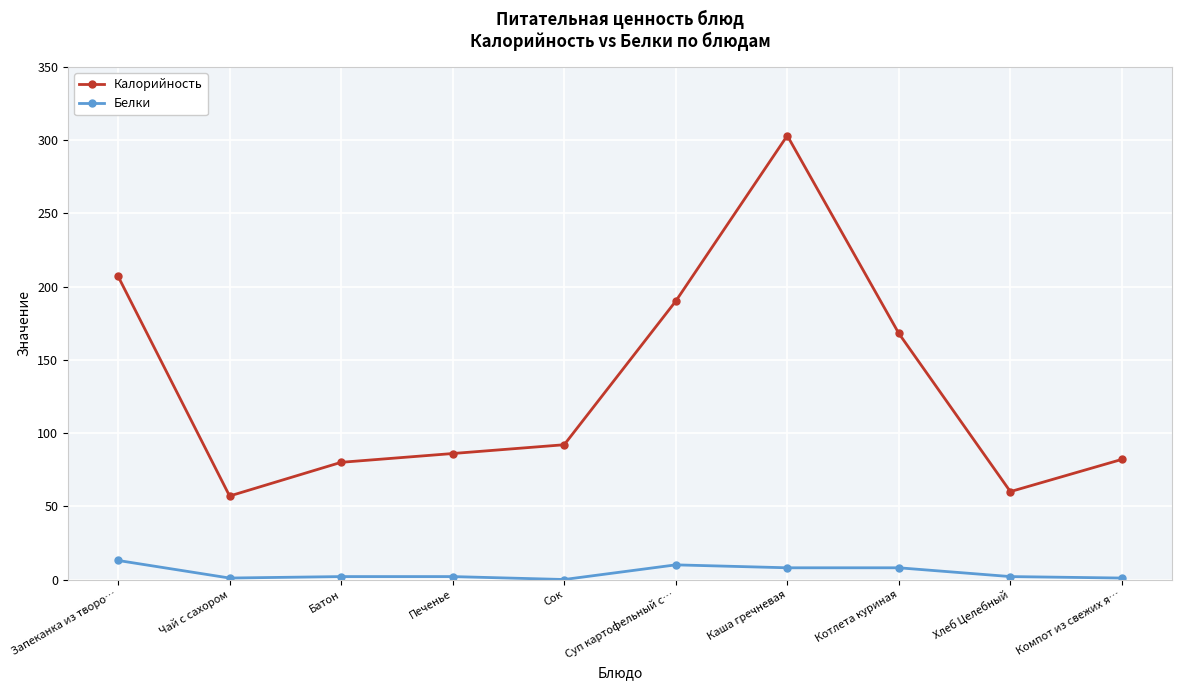

What is the spread (max minus min) of values at Чай с сахором?

56